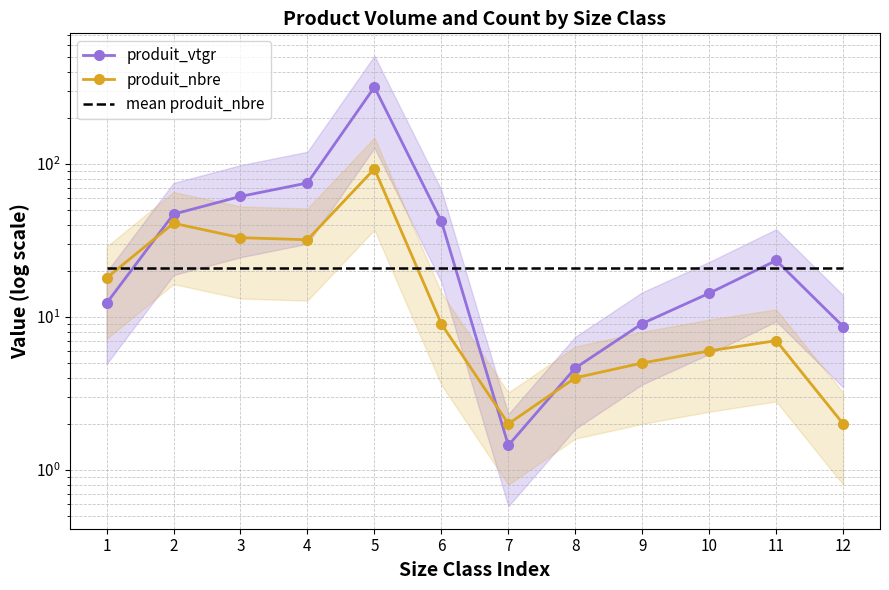

Does the chart have visible grid lines?

Yes